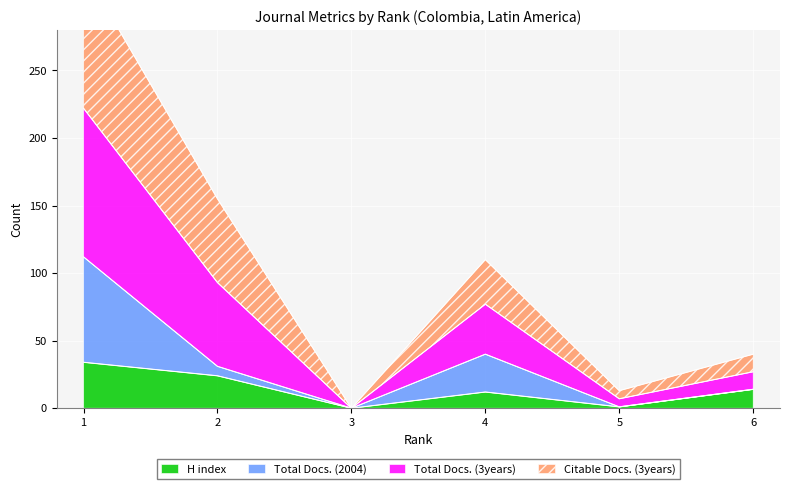

True or false: H index and Total Docs. (3years) cross at least once.

False